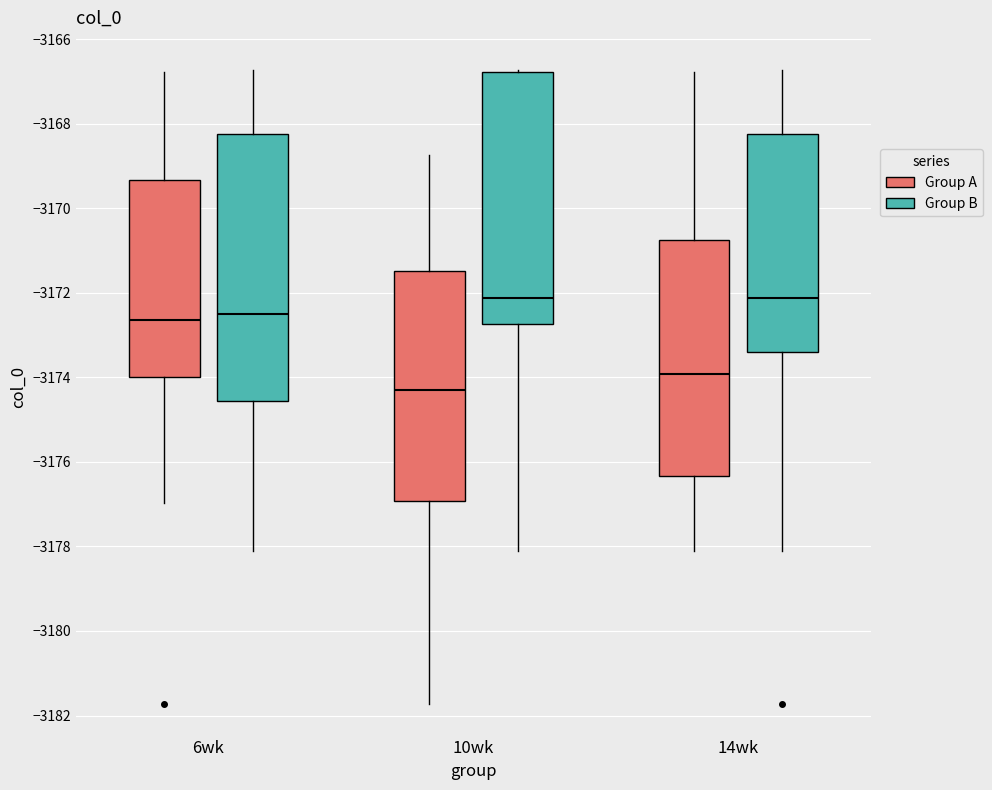

Reading left to right, transcribe this box plot: for each box, give where its median line is, the range the box spans, and where its two whiskers end, as read against the y-axis. The values are not printed on the chart, so give them approximately, as read against the axis.

6wk (Group A): median -3172.6, box -3174.0 to -3169.4, whiskers -3177.0 to -3166.8
6wk (Group B): median -3172.4, box -3174.6 to -3168.2, whiskers -3178.0 to -3166.8
10wk (Group A): median -3174.2, box -3177.0 to -3171.4, whiskers -3181.8 to -3168.8
10wk (Group B): median -3172.2, box -3172.8 to -3166.8, whiskers -3178.0 to -3166.8
14wk (Group A): median -3174.0, box -3176.4 to -3170.8, whiskers -3178.0 to -3166.8
14wk (Group B): median -3172.2, box -3173.4 to -3168.2, whiskers -3178.0 to -3166.8